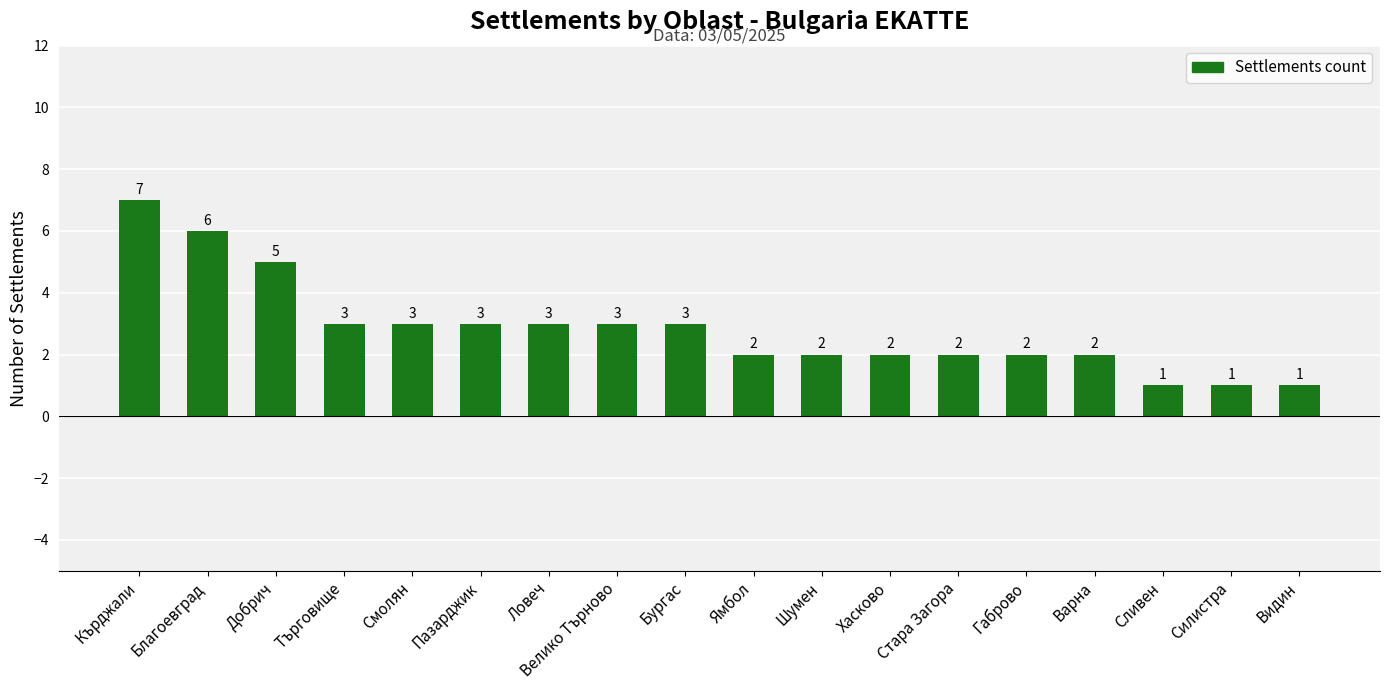

Approximately how many times larger is the value at Търговище compared to Ловеч?

1.0